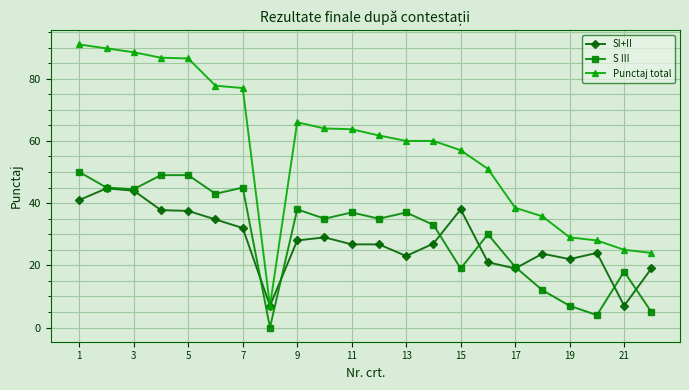

What is the maximum value shown in the chart?

91.0